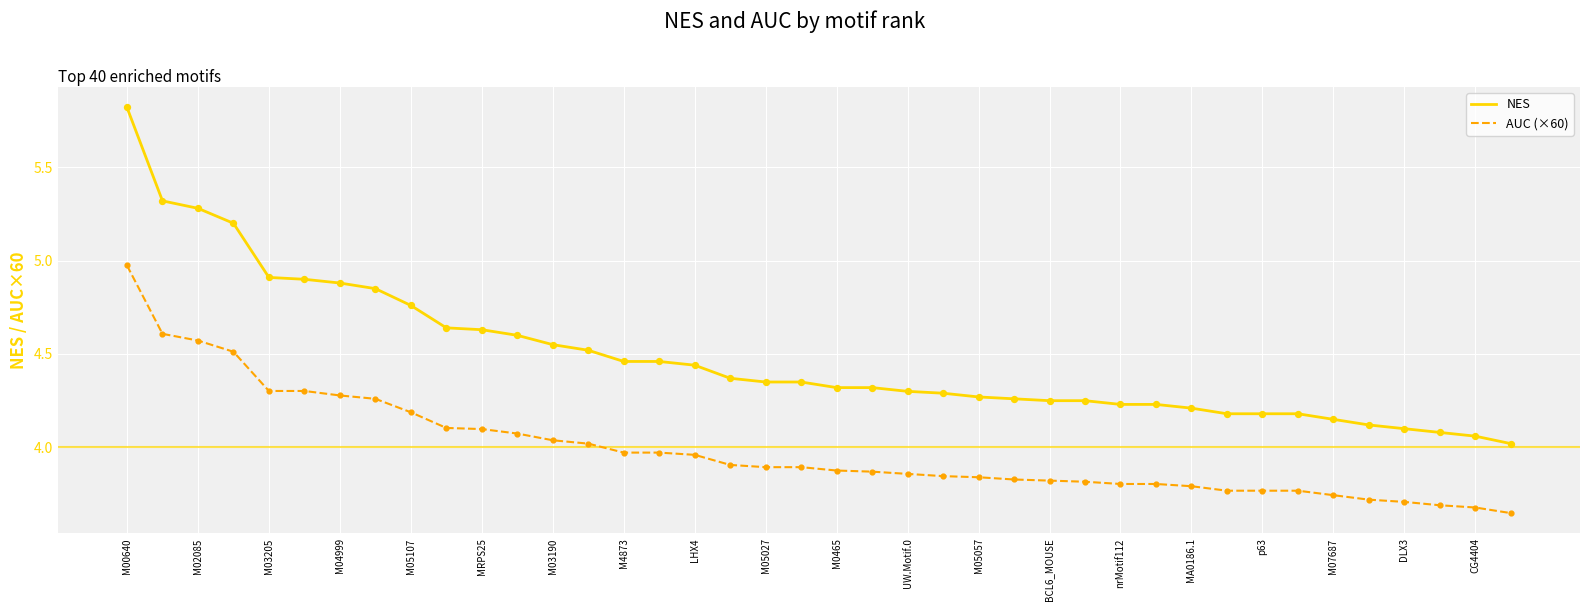

Which series has the largest total across all categories?

NES